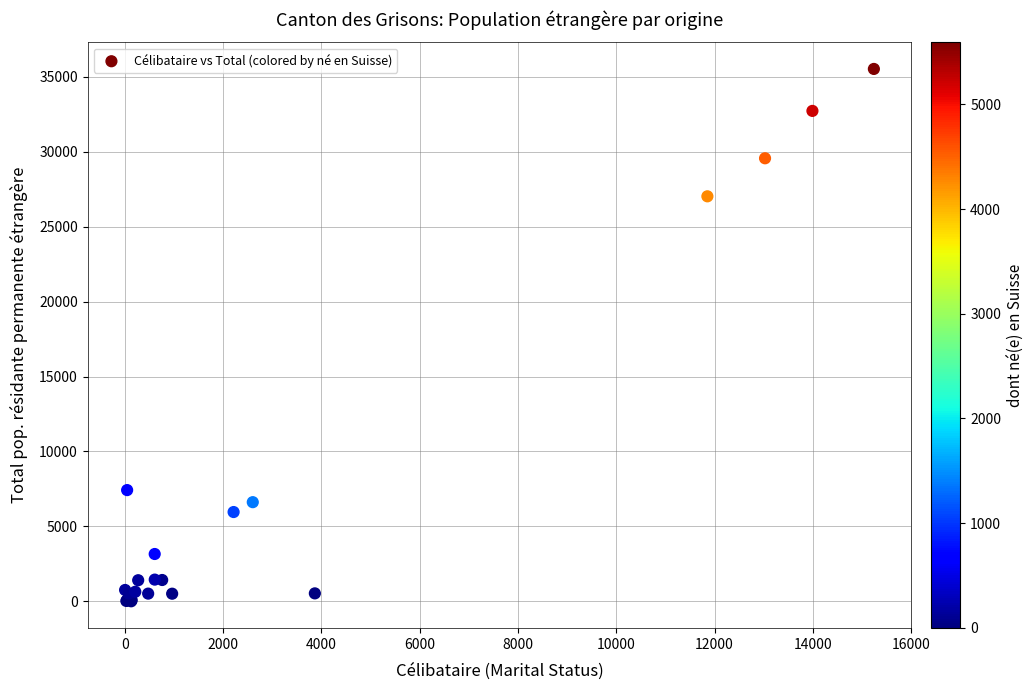

What Y value in the scatter plot is closest to 17765?

27026